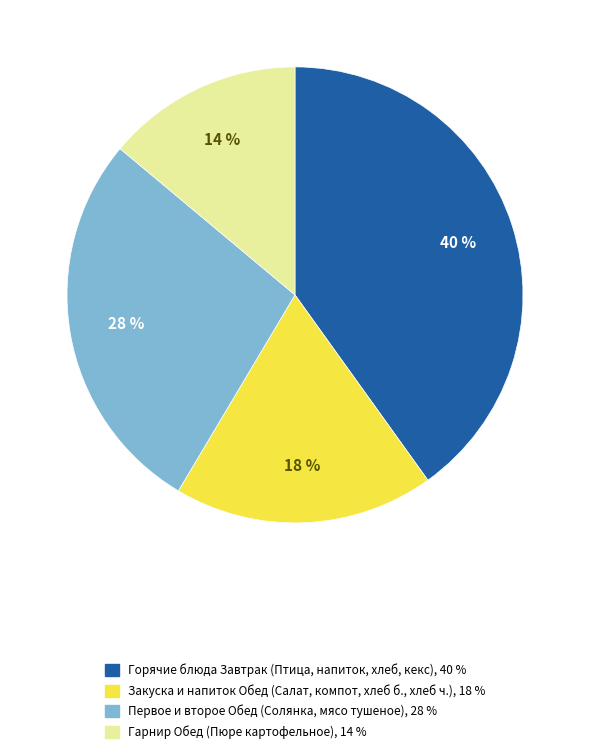

Count the number of slices in the pie.

4